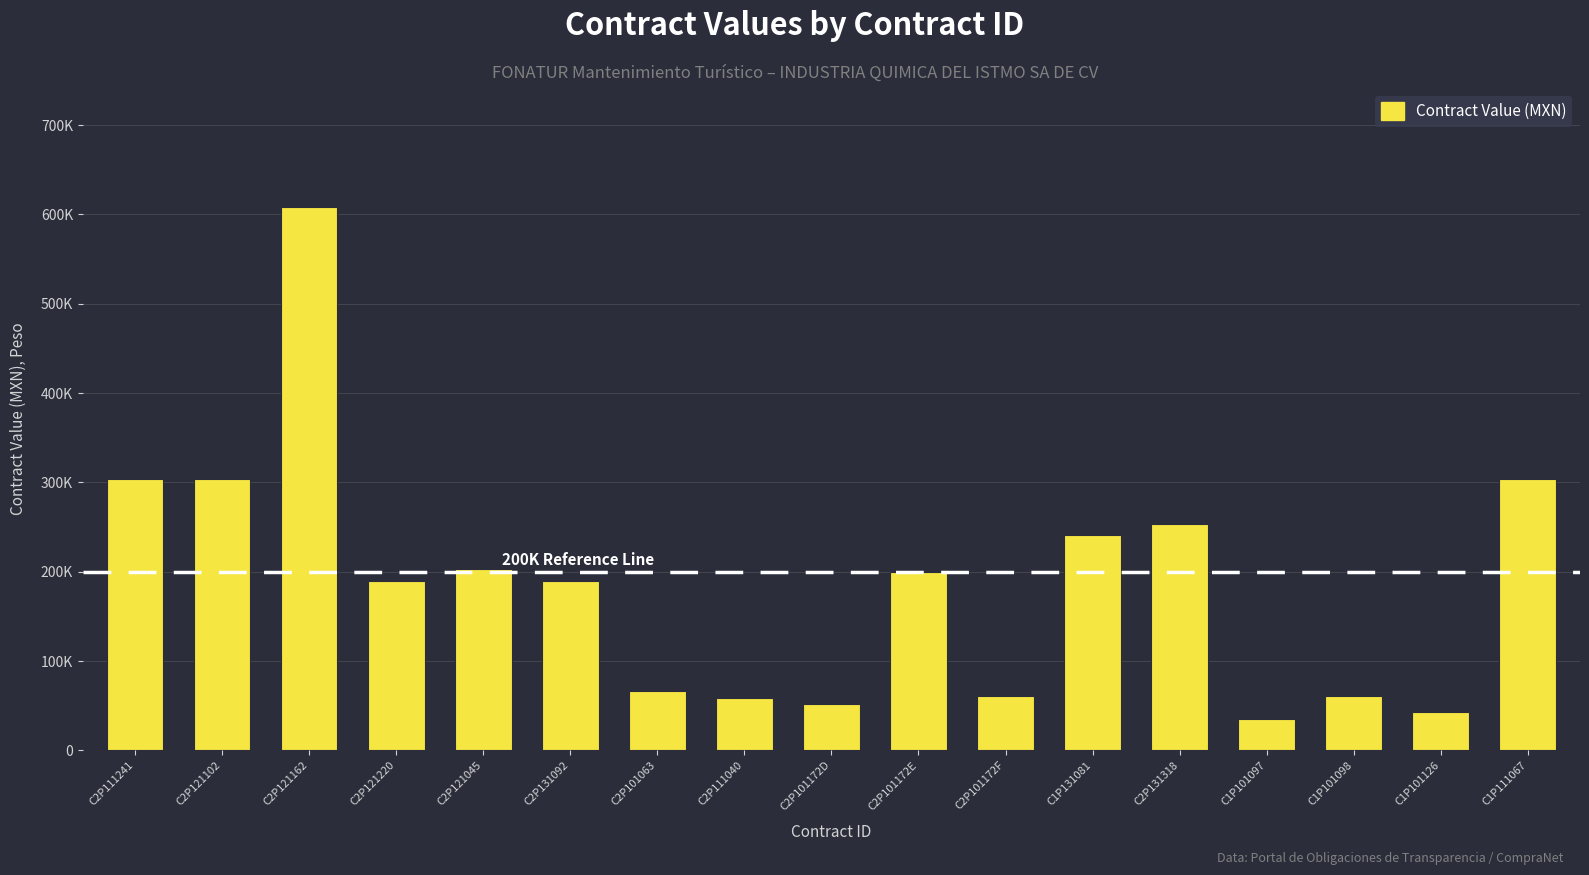

What is the sum of the values at C2P101063 and C2P101172F?

126997.2